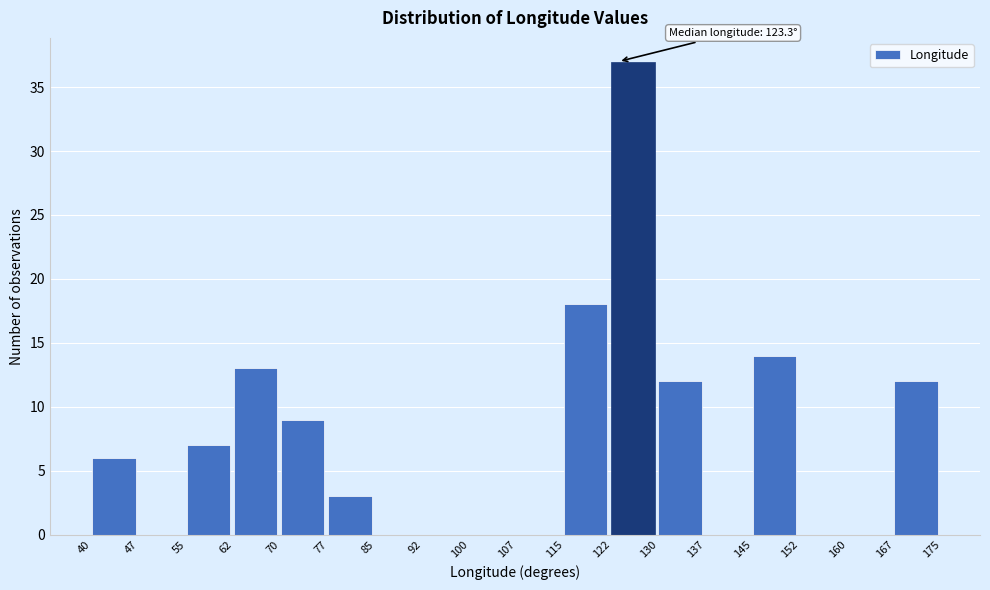

Over which range of the x-axis is the bar tallest?

122 to 130